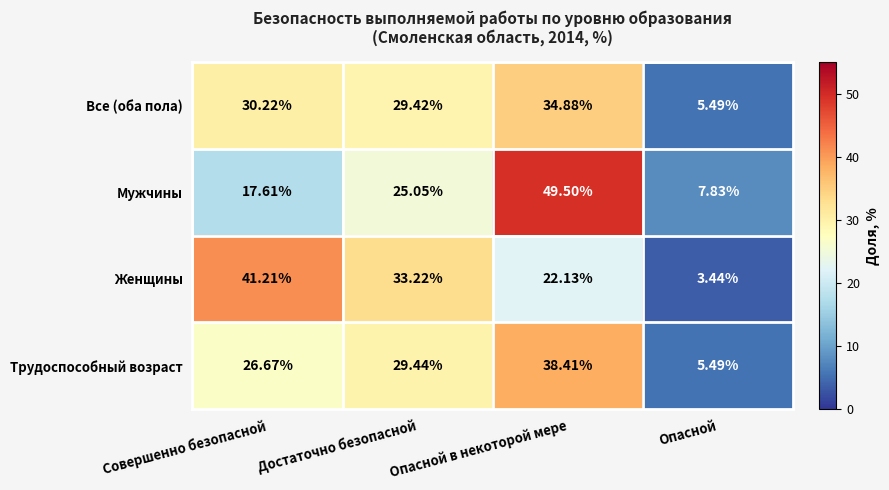

At which label is Все (оба пола) closest to 20?

Достаточно безопасной